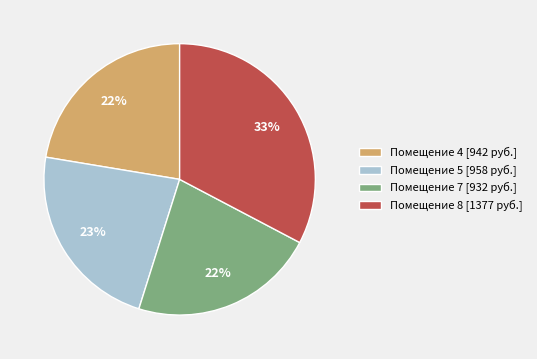

How many segments does this pie chart have?

4